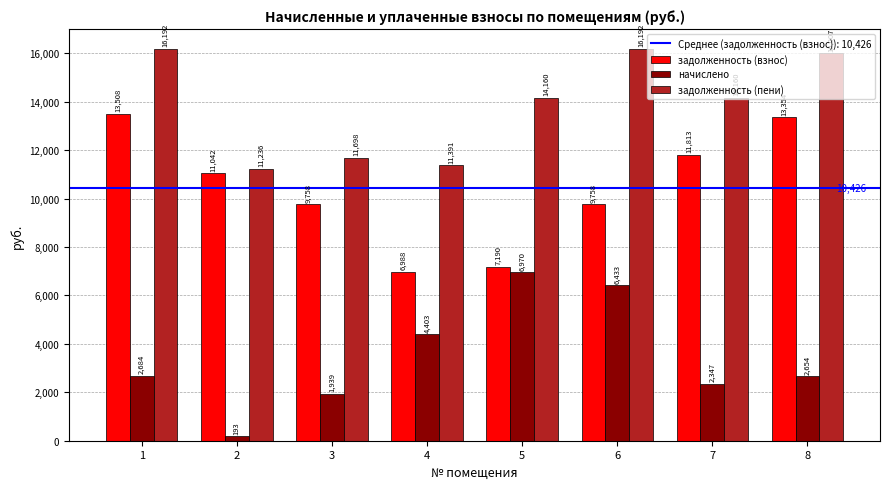

Is the value of начислено at 1 greater than the value of задолженность (взнос) at 1?

No